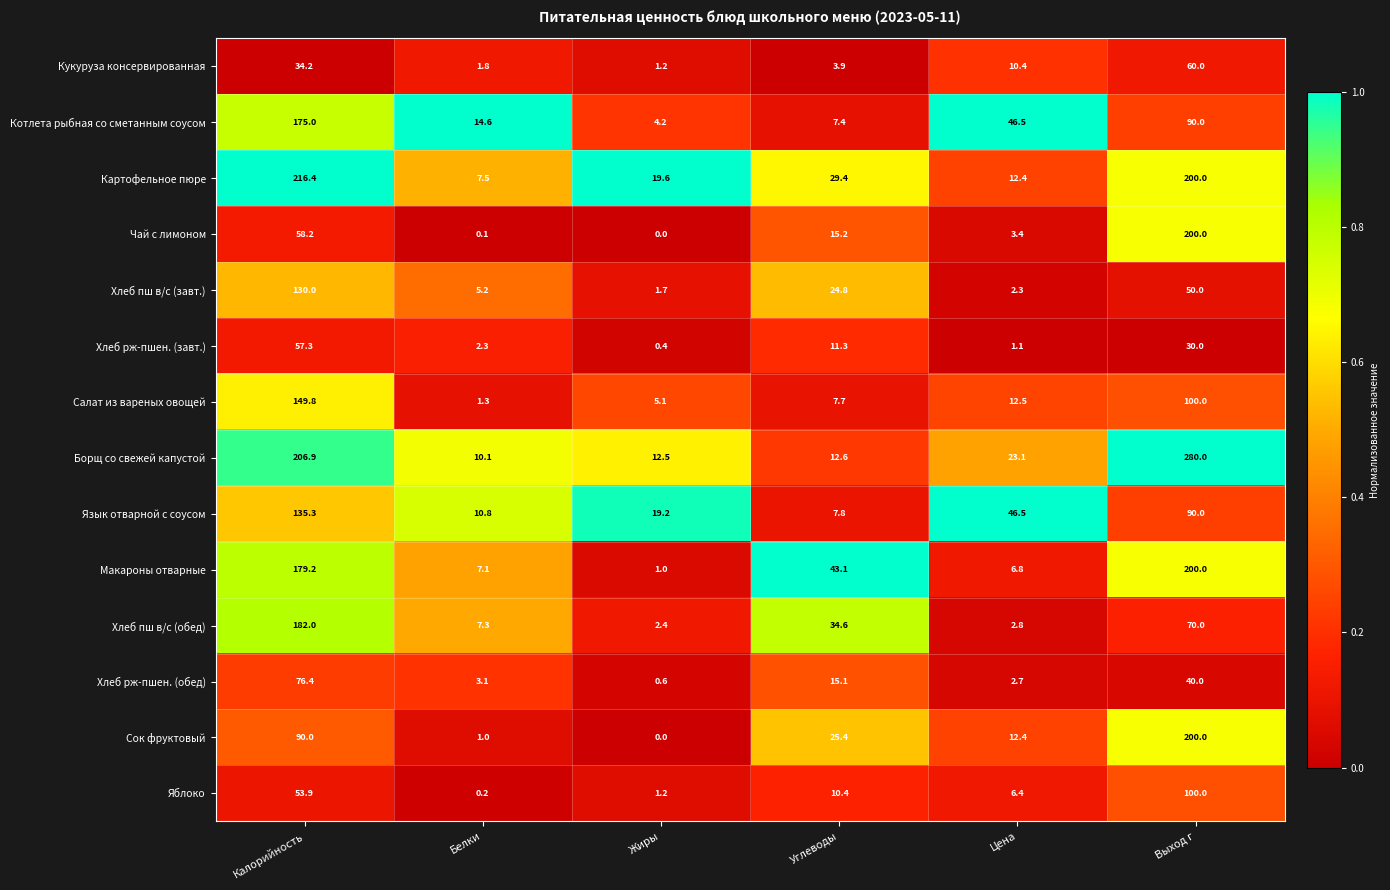

Which series has the widest spread of values?

Борщ со свежей капустой